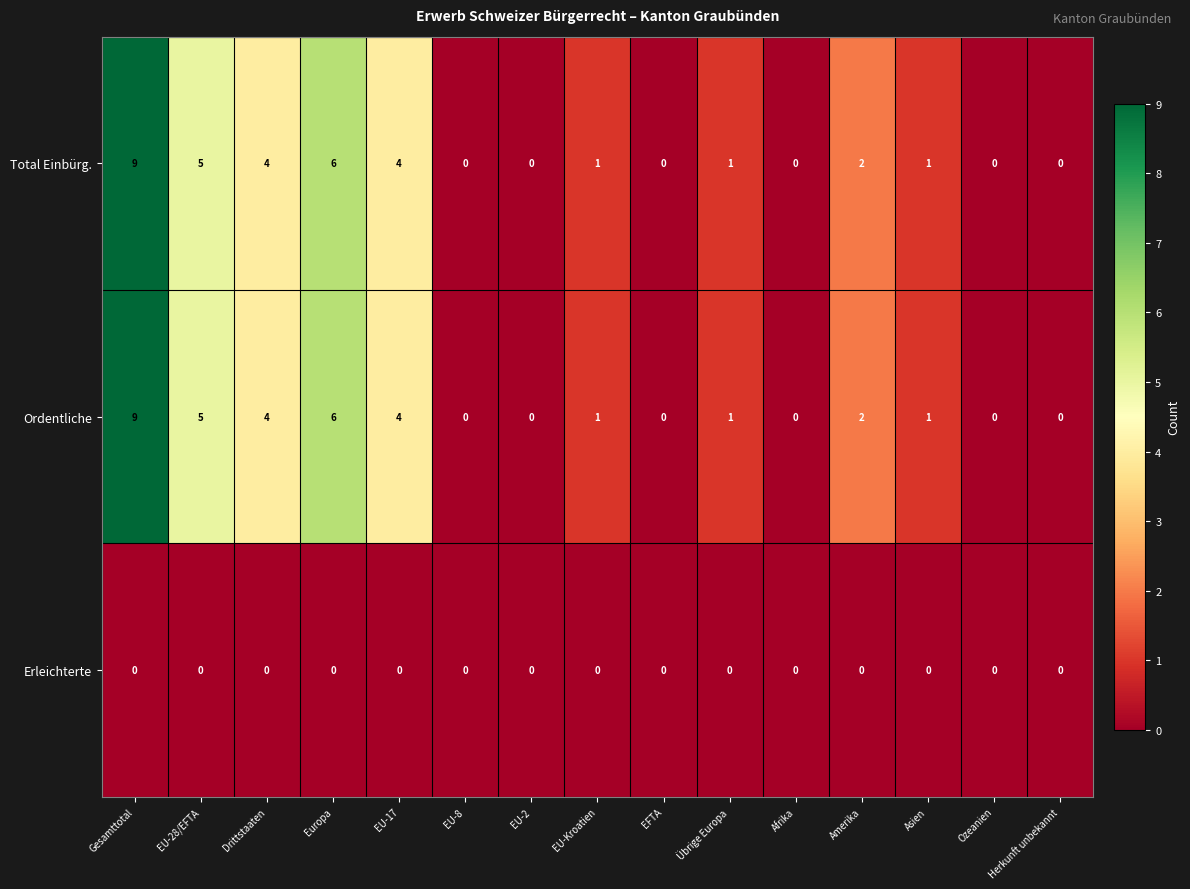

Which label corresponds to the largest value in the chart?

Gesamttotal